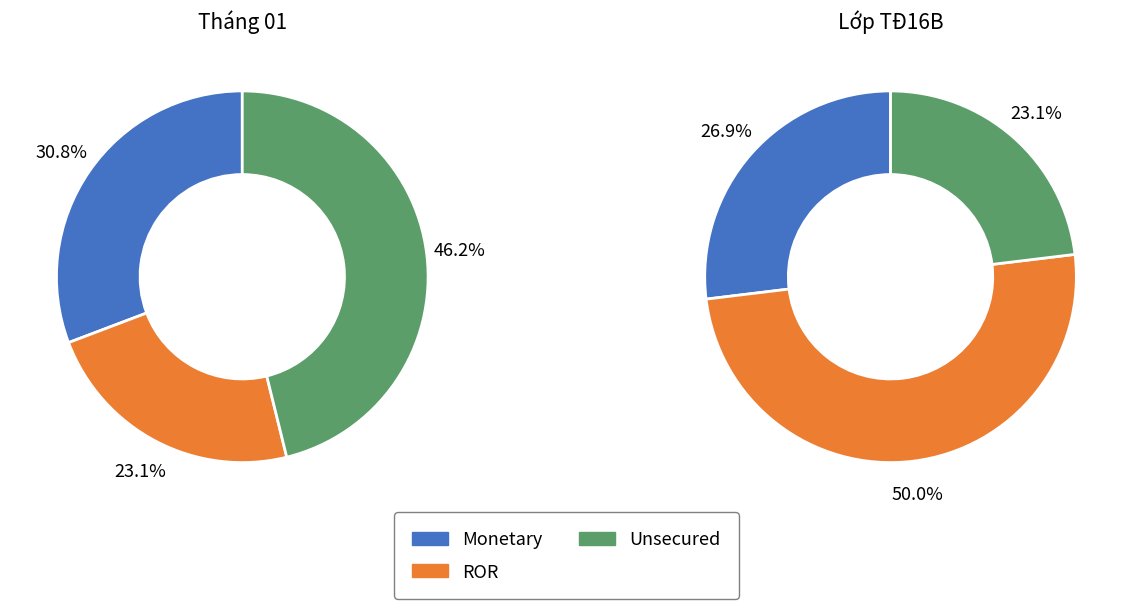

To the nearest percent, what is the combined percentage of 0 and 1?

54%